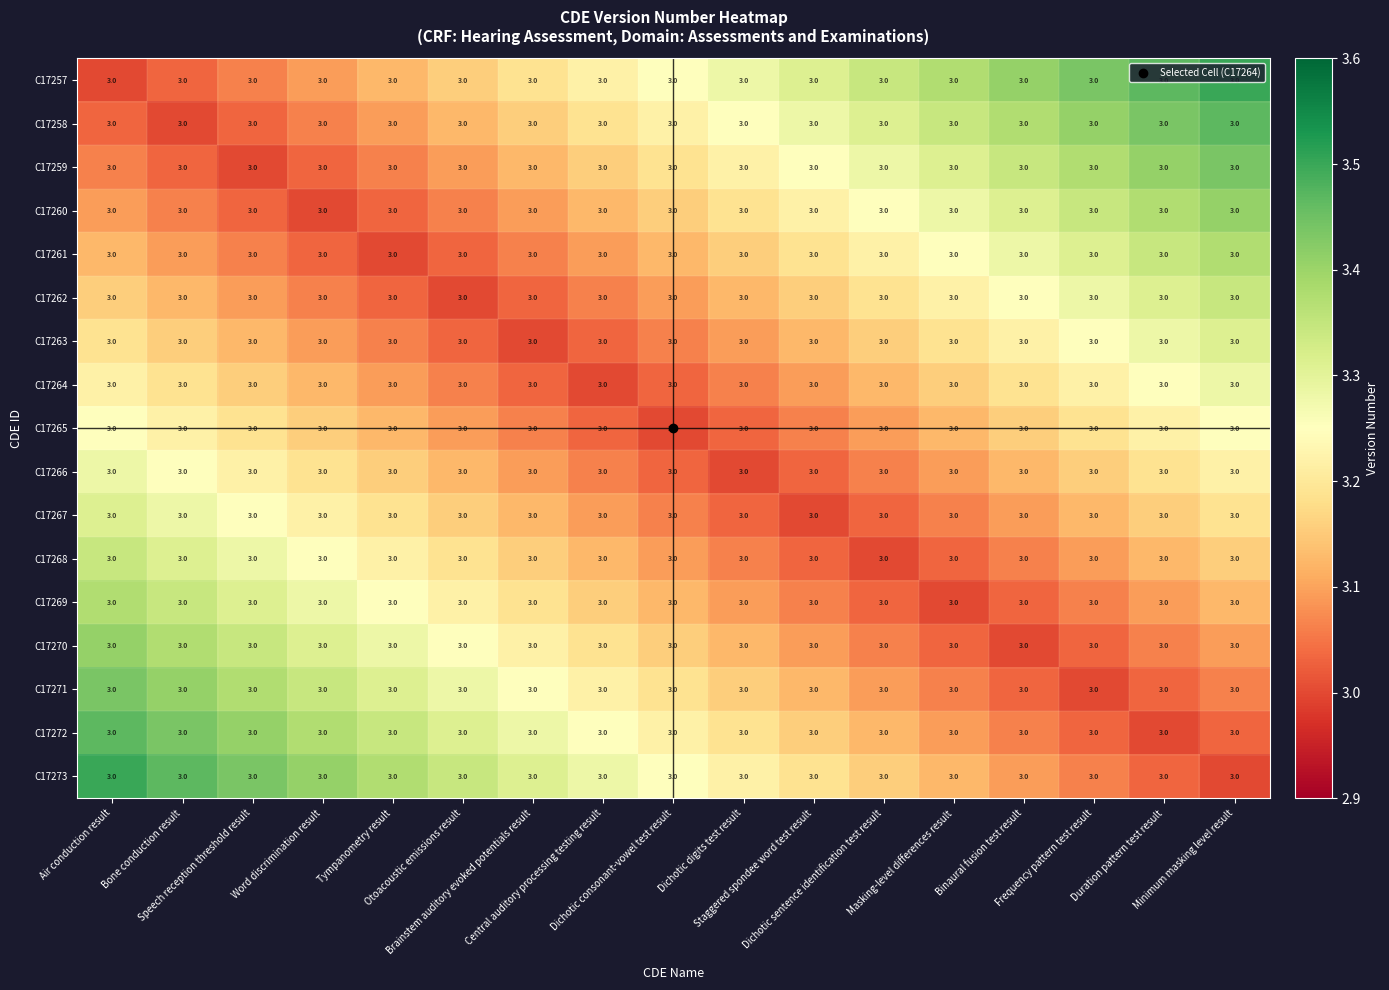

Reading left to right, list all the values displayed in this chart.

C17257: Air conduction result=3.0	Bone conduction result=3.0	Speech reception threshold result=3.0	Word discrimination result=3.0	Tympanometry result=3.0	Otoacoustic emissions result=3.0	Brainstem auditory evoked potentials result=3.0	Central auditory processing testing result=3.0	Dichotic consonant-vowel test result=3.0	Dichotic digits test result=3.0	Staggered spondee word test result=3.0	Dichotic sentence identification test result=3.0	Masking-level differences result=3.0	Binaural fusion test result=3.0	Frequency pattern test result=3.0	Duration pattern test result=3.0	Minimum masking level result=3.0
C17258: Air conduction result=3.0	Bone conduction result=3.0	Speech reception threshold result=3.0	Word discrimination result=3.0	Tympanometry result=3.0	Otoacoustic emissions result=3.0	Brainstem auditory evoked potentials result=3.0	Central auditory processing testing result=3.0	Dichotic consonant-vowel test result=3.0	Dichotic digits test result=3.0	Staggered spondee word test result=3.0	Dichotic sentence identification test result=3.0	Masking-level differences result=3.0	Binaural fusion test result=3.0	Frequency pattern test result=3.0	Duration pattern test result=3.0	Minimum masking level result=3.0
C17259: Air conduction result=3.0	Bone conduction result=3.0	Speech reception threshold result=3.0	Word discrimination result=3.0	Tympanometry result=3.0	Otoacoustic emissions result=3.0	Brainstem auditory evoked potentials result=3.0	Central auditory processing testing result=3.0	Dichotic consonant-vowel test result=3.0	Dichotic digits test result=3.0	Staggered spondee word test result=3.0	Dichotic sentence identification test result=3.0	Masking-level differences result=3.0	Binaural fusion test result=3.0	Frequency pattern test result=3.0	Duration pattern test result=3.0	Minimum masking level result=3.0
C17260: Air conduction result=3.0	Bone conduction result=3.0	Speech reception threshold result=3.0	Word discrimination result=3.0	Tympanometry result=3.0	Otoacoustic emissions result=3.0	Brainstem auditory evoked potentials result=3.0	Central auditory processing testing result=3.0	Dichotic consonant-vowel test result=3.0	Dichotic digits test result=3.0	Staggered spondee word test result=3.0	Dichotic sentence identification test result=3.0	Masking-level differences result=3.0	Binaural fusion test result=3.0	Frequency pattern test result=3.0	Duration pattern test result=3.0	Minimum masking level result=3.0
C17261: Air conduction result=3.0	Bone conduction result=3.0	Speech reception threshold result=3.0	Word discrimination result=3.0	Tympanometry result=3.0	Otoacoustic emissions result=3.0	Brainstem auditory evoked potentials result=3.0	Central auditory processing testing result=3.0	Dichotic consonant-vowel test result=3.0	Dichotic digits test result=3.0	Staggered spondee word test result=3.0	Dichotic sentence identification test result=3.0	Masking-level differences result=3.0	Binaural fusion test result=3.0	Frequency pattern test result=3.0	Duration pattern test result=3.0	Minimum masking level result=3.0
C17262: Air conduction result=3.0	Bone conduction result=3.0	Speech reception threshold result=3.0	Word discrimination result=3.0	Tympanometry result=3.0	Otoacoustic emissions result=3.0	Brainstem auditory evoked potentials result=3.0	Central auditory processing testing result=3.0	Dichotic consonant-vowel test result=3.0	Dichotic digits test result=3.0	Staggered spondee word test result=3.0	Dichotic sentence identification test result=3.0	Masking-level differences result=3.0	Binaural fusion test result=3.0	Frequency pattern test result=3.0	Duration pattern test result=3.0	Minimum masking level result=3.0
C17263: Air conduction result=3.0	Bone conduction result=3.0	Speech reception threshold result=3.0	Word discrimination result=3.0	Tympanometry result=3.0	Otoacoustic emissions result=3.0	Brainstem auditory evoked potentials result=3.0	Central auditory processing testing result=3.0	Dichotic consonant-vowel test result=3.0	Dichotic digits test result=3.0	Staggered spondee word test result=3.0	Dichotic sentence identification test result=3.0	Masking-level differences result=3.0	Binaural fusion test result=3.0	Frequency pattern test result=3.0	Duration pattern test result=3.0	Minimum masking level result=3.0
C17264: Air conduction result=3.0	Bone conduction result=3.0	Speech reception threshold result=3.0	Word discrimination result=3.0	Tympanometry result=3.0	Otoacoustic emissions result=3.0	Brainstem auditory evoked potentials result=3.0	Central auditory processing testing result=3.0	Dichotic consonant-vowel test result=3.0	Dichotic digits test result=3.0	Staggered spondee word test result=3.0	Dichotic sentence identification test result=3.0	Masking-level differences result=3.0	Binaural fusion test result=3.0	Frequency pattern test result=3.0	Duration pattern test result=3.0	Minimum masking level result=3.0
C17265: Air conduction result=3.0	Bone conduction result=3.0	Speech reception threshold result=3.0	Word discrimination result=3.0	Tympanometry result=3.0	Otoacoustic emissions result=3.0	Brainstem auditory evoked potentials result=3.0	Central auditory processing testing result=3.0	Dichotic consonant-vowel test result=3.0	Dichotic digits test result=3.0	Staggered spondee word test result=3.0	Dichotic sentence identification test result=3.0	Masking-level differences result=3.0	Binaural fusion test result=3.0	Frequency pattern test result=3.0	Duration pattern test result=3.0	Minimum masking level result=3.0
C17266: Air conduction result=3.0	Bone conduction result=3.0	Speech reception threshold result=3.0	Word discrimination result=3.0	Tympanometry result=3.0	Otoacoustic emissions result=3.0	Brainstem auditory evoked potentials result=3.0	Central auditory processing testing result=3.0	Dichotic consonant-vowel test result=3.0	Dichotic digits test result=3.0	Staggered spondee word test result=3.0	Dichotic sentence identification test result=3.0	Masking-level differences result=3.0	Binaural fusion test result=3.0	Frequency pattern test result=3.0	Duration pattern test result=3.0	Minimum masking level result=3.0
C17267: Air conduction result=3.0	Bone conduction result=3.0	Speech reception threshold result=3.0	Word discrimination result=3.0	Tympanometry result=3.0	Otoacoustic emissions result=3.0	Brainstem auditory evoked potentials result=3.0	Central auditory processing testing result=3.0	Dichotic consonant-vowel test result=3.0	Dichotic digits test result=3.0	Staggered spondee word test result=3.0	Dichotic sentence identification test result=3.0	Masking-level differences result=3.0	Binaural fusion test result=3.0	Frequency pattern test result=3.0	Duration pattern test result=3.0	Minimum masking level result=3.0
C17268: Air conduction result=3.0	Bone conduction result=3.0	Speech reception threshold result=3.0	Word discrimination result=3.0	Tympanometry result=3.0	Otoacoustic emissions result=3.0	Brainstem auditory evoked potentials result=3.0	Central auditory processing testing result=3.0	Dichotic consonant-vowel test result=3.0	Dichotic digits test result=3.0	Staggered spondee word test result=3.0	Dichotic sentence identification test result=3.0	Masking-level differences result=3.0	Binaural fusion test result=3.0	Frequency pattern test result=3.0	Duration pattern test result=3.0	Minimum masking level result=3.0
C17269: Air conduction result=3.0	Bone conduction result=3.0	Speech reception threshold result=3.0	Word discrimination result=3.0	Tympanometry result=3.0	Otoacoustic emissions result=3.0	Brainstem auditory evoked potentials result=3.0	Central auditory processing testing result=3.0	Dichotic consonant-vowel test result=3.0	Dichotic digits test result=3.0	Staggered spondee word test result=3.0	Dichotic sentence identification test result=3.0	Masking-level differences result=3.0	Binaural fusion test result=3.0	Frequency pattern test result=3.0	Duration pattern test result=3.0	Minimum masking level result=3.0
C17270: Air conduction result=3.0	Bone conduction result=3.0	Speech reception threshold result=3.0	Word discrimination result=3.0	Tympanometry result=3.0	Otoacoustic emissions result=3.0	Brainstem auditory evoked potentials result=3.0	Central auditory processing testing result=3.0	Dichotic consonant-vowel test result=3.0	Dichotic digits test result=3.0	Staggered spondee word test result=3.0	Dichotic sentence identification test result=3.0	Masking-level differences result=3.0	Binaural fusion test result=3.0	Frequency pattern test result=3.0	Duration pattern test result=3.0	Minimum masking level result=3.0
C17271: Air conduction result=3.0	Bone conduction result=3.0	Speech reception threshold result=3.0	Word discrimination result=3.0	Tympanometry result=3.0	Otoacoustic emissions result=3.0	Brainstem auditory evoked potentials result=3.0	Central auditory processing testing result=3.0	Dichotic consonant-vowel test result=3.0	Dichotic digits test result=3.0	Staggered spondee word test result=3.0	Dichotic sentence identification test result=3.0	Masking-level differences result=3.0	Binaural fusion test result=3.0	Frequency pattern test result=3.0	Duration pattern test result=3.0	Minimum masking level result=3.0
C17272: Air conduction result=3.0	Bone conduction result=3.0	Speech reception threshold result=3.0	Word discrimination result=3.0	Tympanometry result=3.0	Otoacoustic emissions result=3.0	Brainstem auditory evoked potentials result=3.0	Central auditory processing testing result=3.0	Dichotic consonant-vowel test result=3.0	Dichotic digits test result=3.0	Staggered spondee word test result=3.0	Dichotic sentence identification test result=3.0	Masking-level differences result=3.0	Binaural fusion test result=3.0	Frequency pattern test result=3.0	Duration pattern test result=3.0	Minimum masking level result=3.0
C17273: Air conduction result=3.0	Bone conduction result=3.0	Speech reception threshold result=3.0	Word discrimination result=3.0	Tympanometry result=3.0	Otoacoustic emissions result=3.0	Brainstem auditory evoked potentials result=3.0	Central auditory processing testing result=3.0	Dichotic consonant-vowel test result=3.0	Dichotic digits test result=3.0	Staggered spondee word test result=3.0	Dichotic sentence identification test result=3.0	Masking-level differences result=3.0	Binaural fusion test result=3.0	Frequency pattern test result=3.0	Duration pattern test result=3.0	Minimum masking level result=3.0